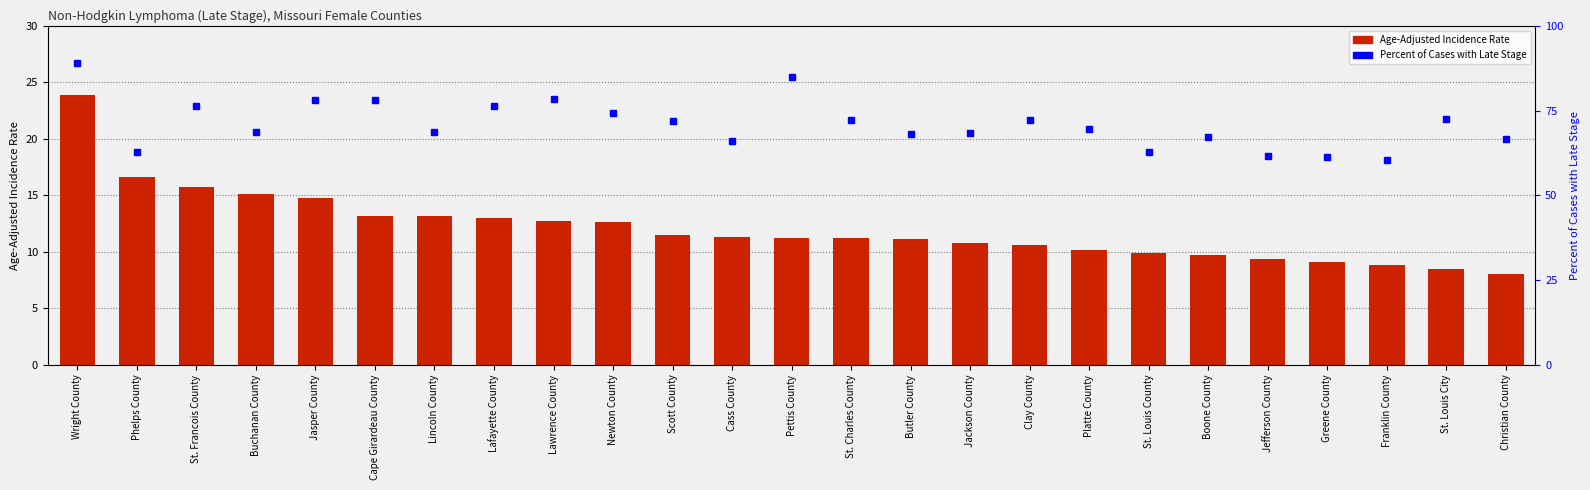

What position from the right is Greene County?

4